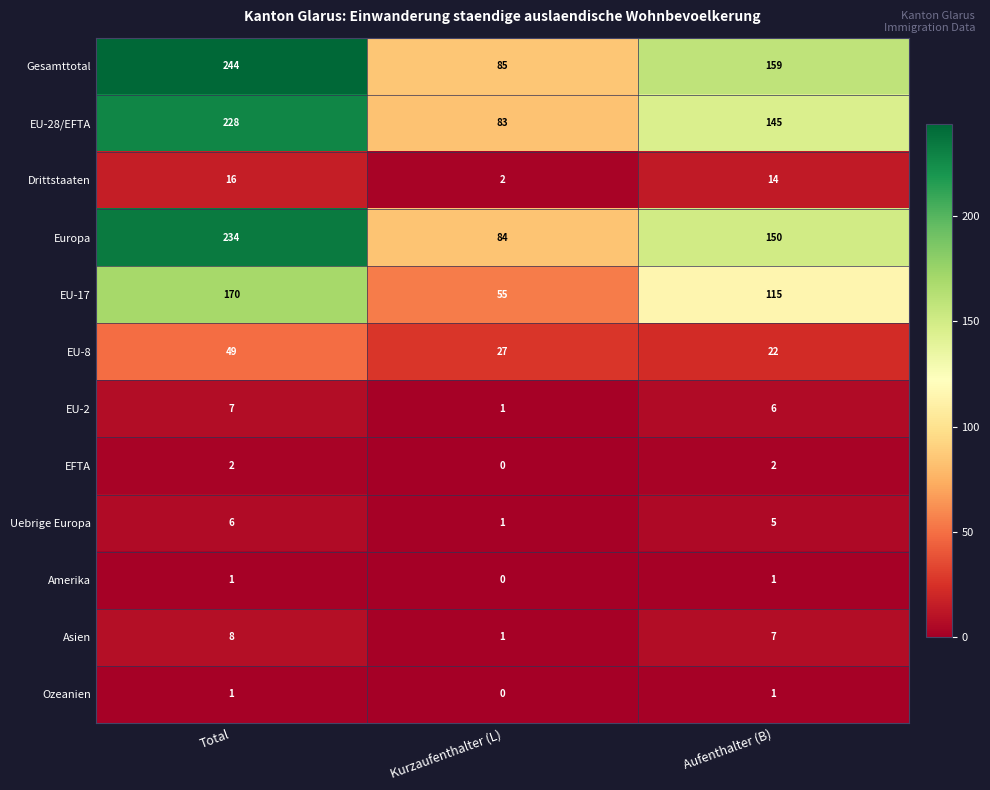

Is it true that EU-28/EFTA equals 70 at Aufenthalter (B)?

False